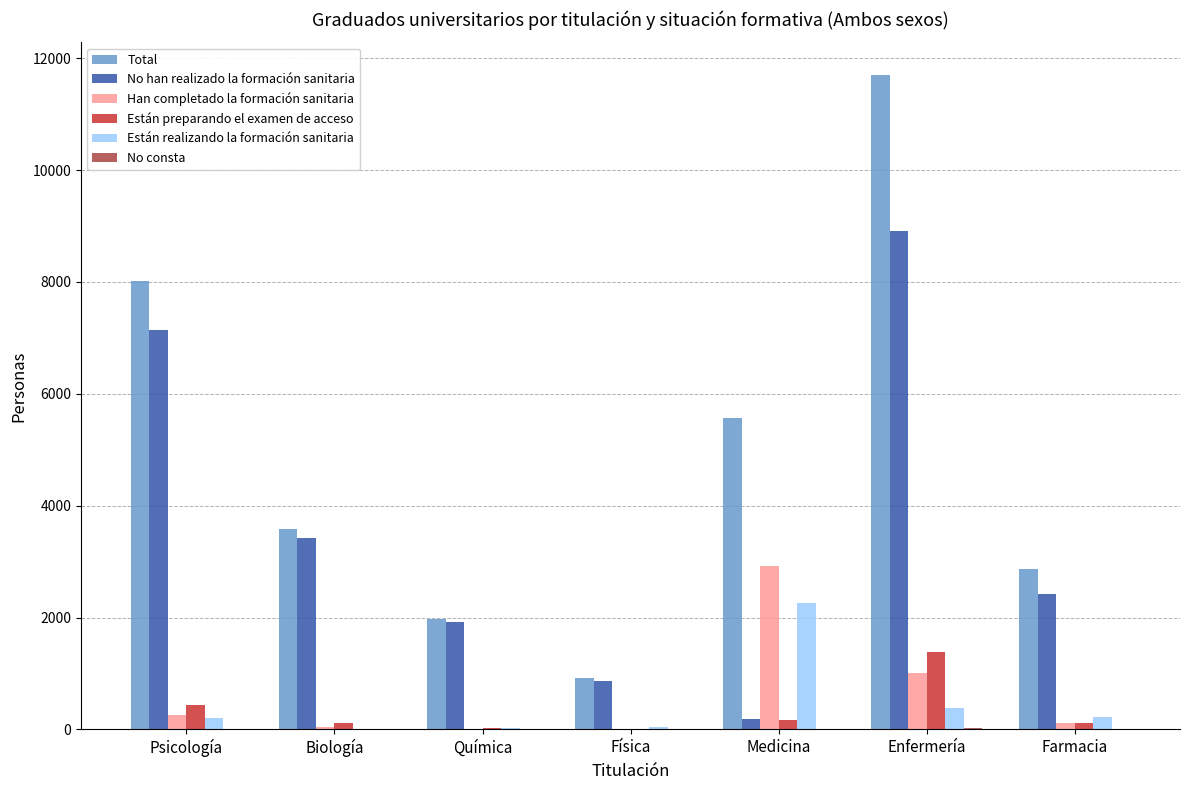

Is the value of Están realizando la formación sanitaria at Enfermería greater than the value of No han realizado la formación sanitaria at Enfermería?

No